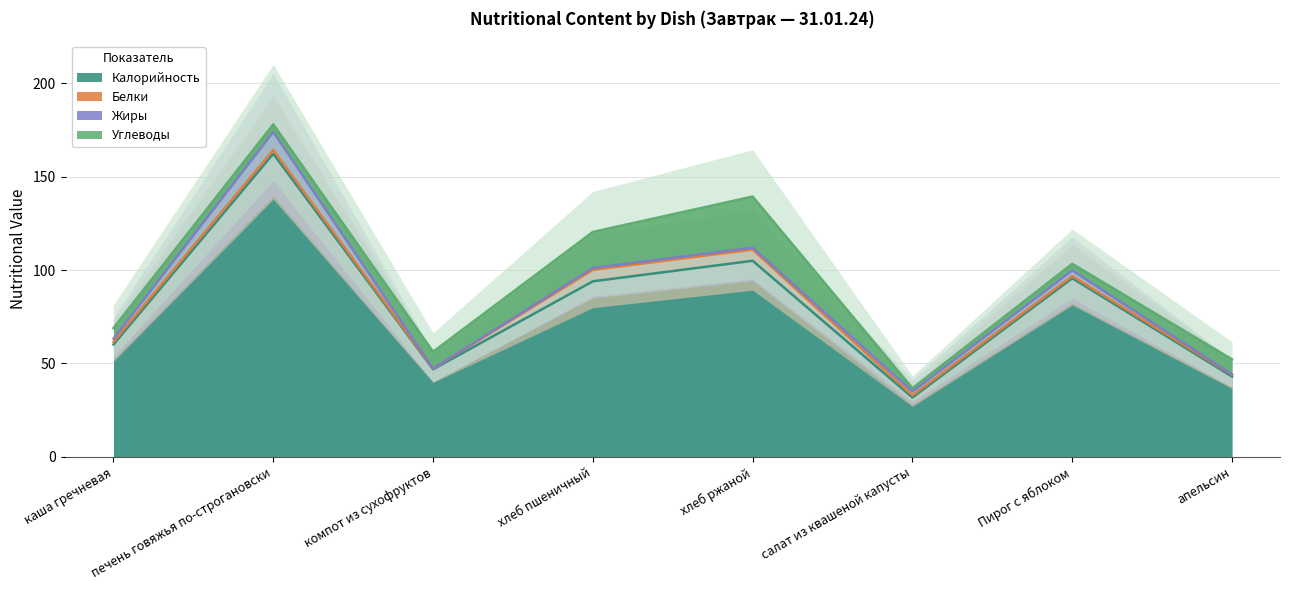

Between печень говяжья по-строгановски and компот из сухофруктов, which is larger?

печень говяжья по-строгановски